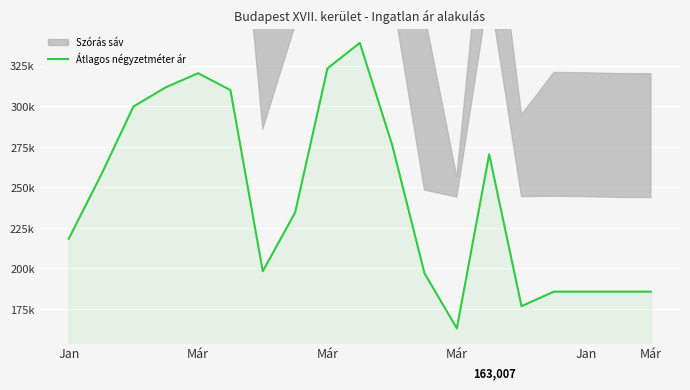

What is the sum of the values at 15 and 13?

456069